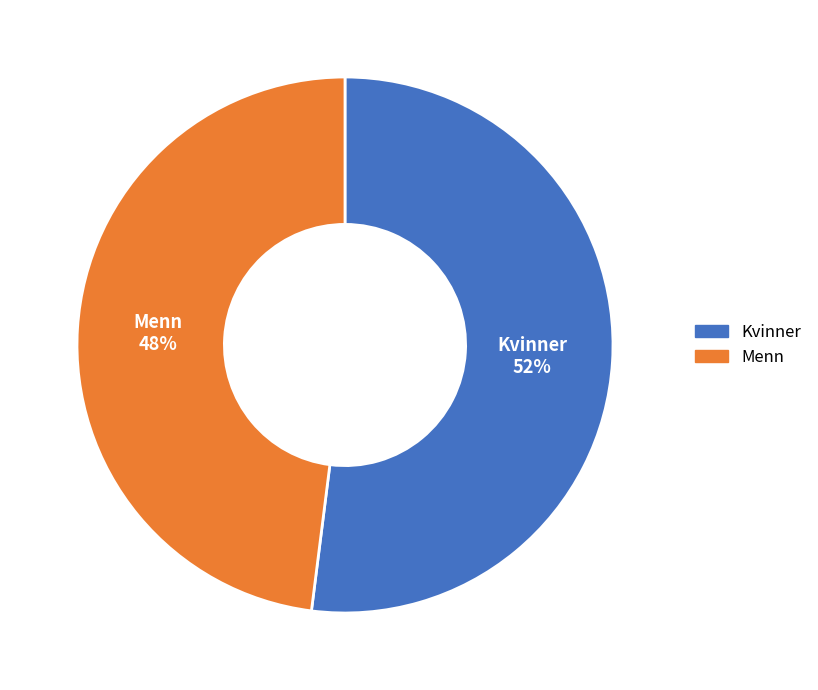

Does any single category account for the majority?

Yes